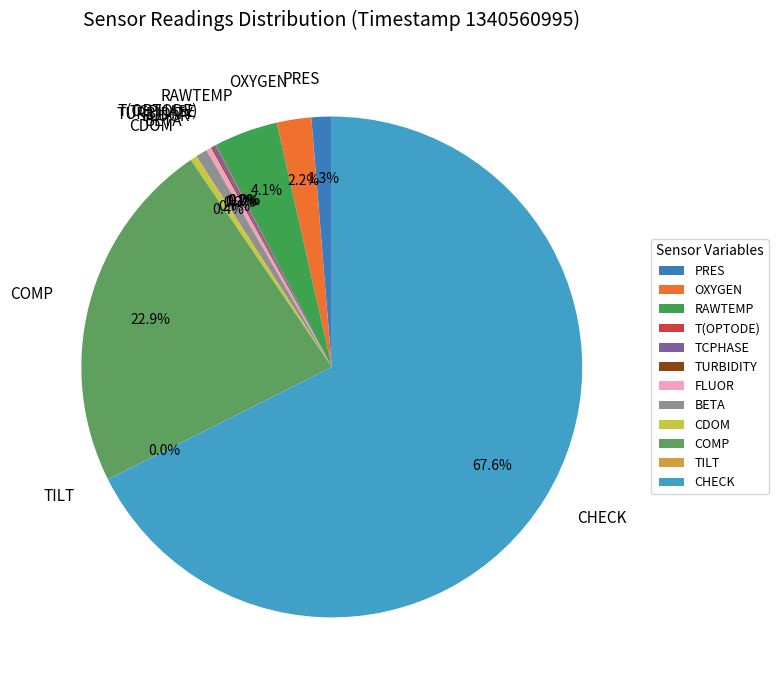

What is the total percentage of PRES and COMP?

24.2%